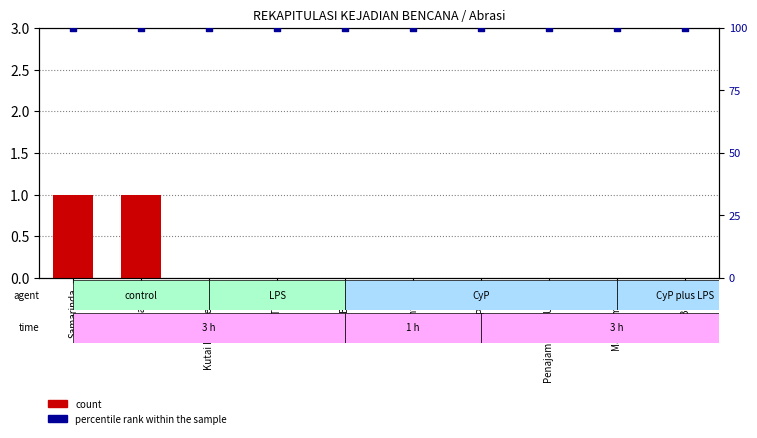

Which series reaches the minimum Y coordinate?

count